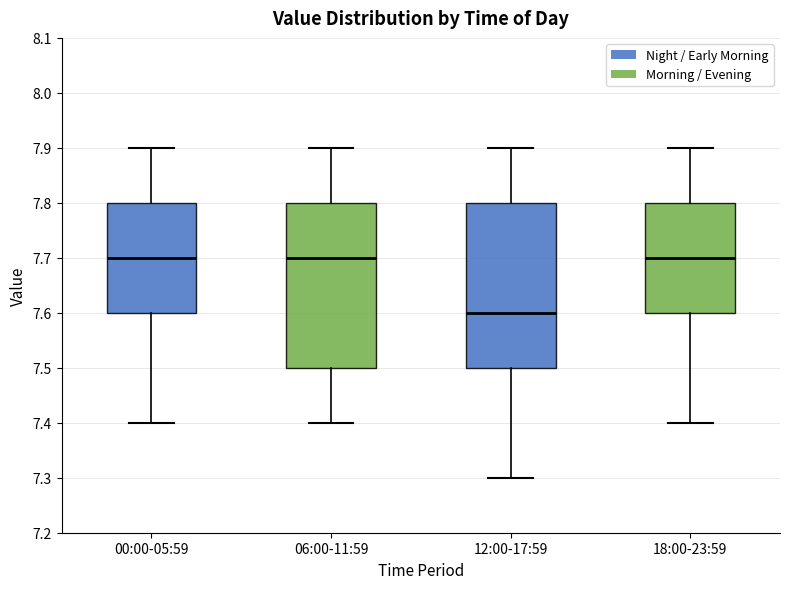

Reading left to right, transcribe this box plot: for each box, give where its median line is, the range the box spans, and where its two whiskers end, as read against the y-axis. The values are not printed on the chart, so give them approximately, as read against the axis.

00:00-05:59: median 7.7, box 7.6 to 7.8, whiskers 7.4 to 7.9
06:00-11:59: median 7.7, box 7.5 to 7.8, whiskers 7.4 to 7.9
12:00-17:59: median 7.6, box 7.5 to 7.8, whiskers 7.3 to 7.9
18:00-23:59: median 7.7, box 7.6 to 7.8, whiskers 7.4 to 7.9